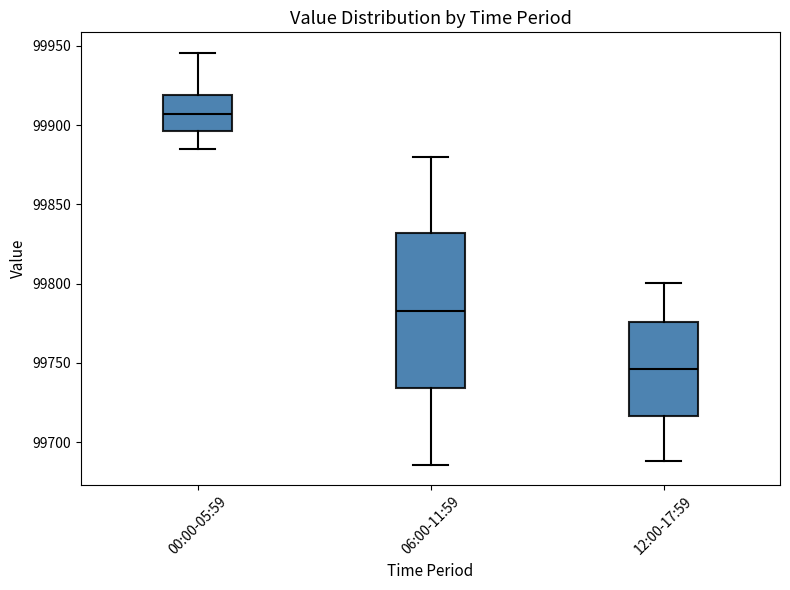

Where does the lower whisker of the box for 00:00-05:59 end on the y-axis? The values are not printed on the chart, so give them approximately, as read against the axis.

99885